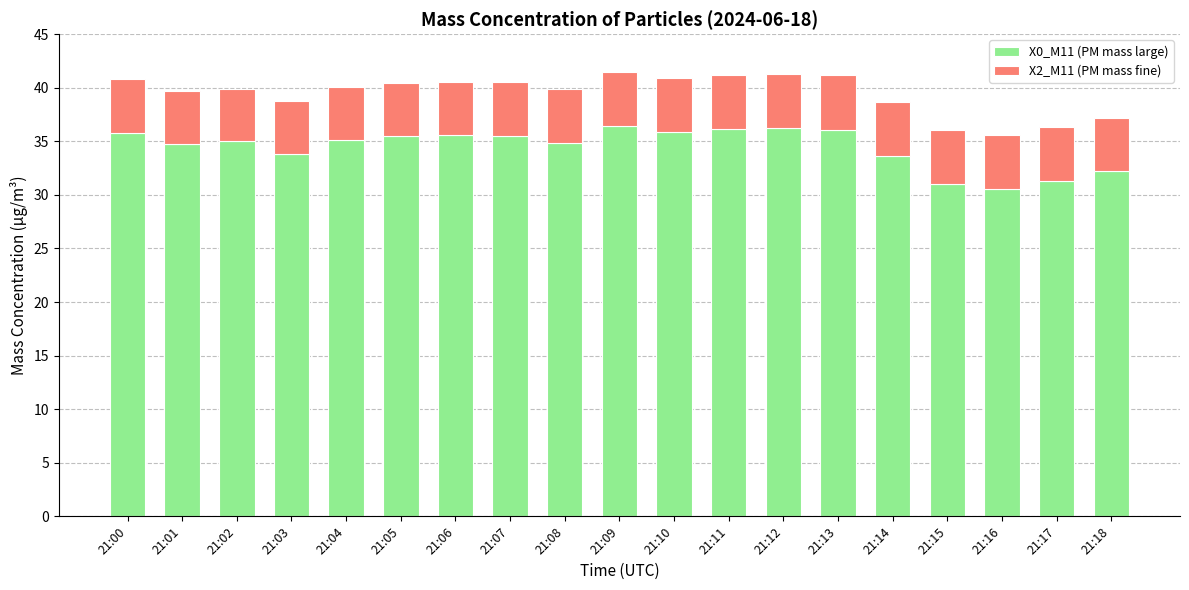

What is the total value across all series at 21:10?

40.9